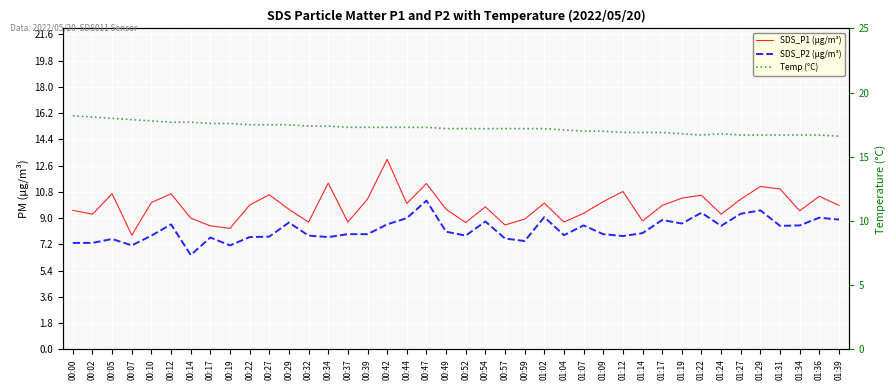

Rank the series by their maximum value, from highest to lowest.

Temp (°C), SDS_P1 (µg/m³), SDS_P2 (µg/m³)